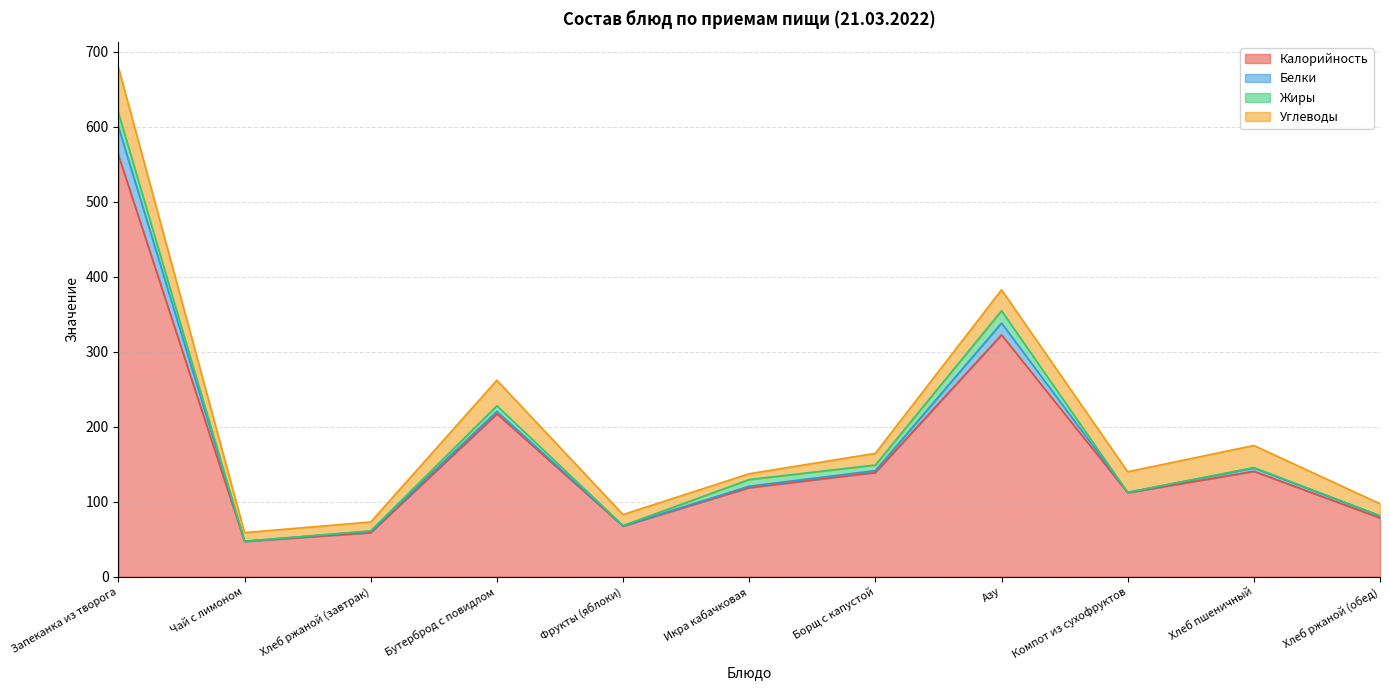

The Калорийность series shows 30.1 at Хлеб ржаной (завтрак). True or false?

False